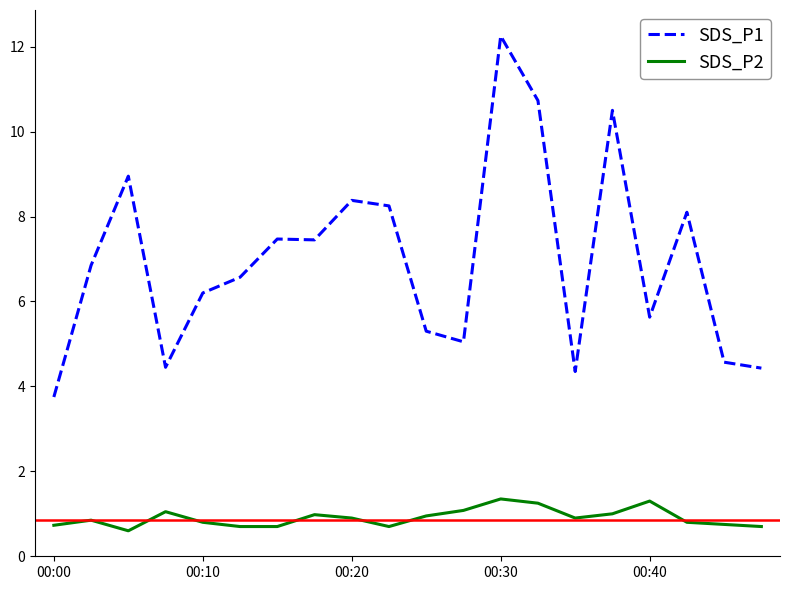

What is the smallest value displayed?

0.6